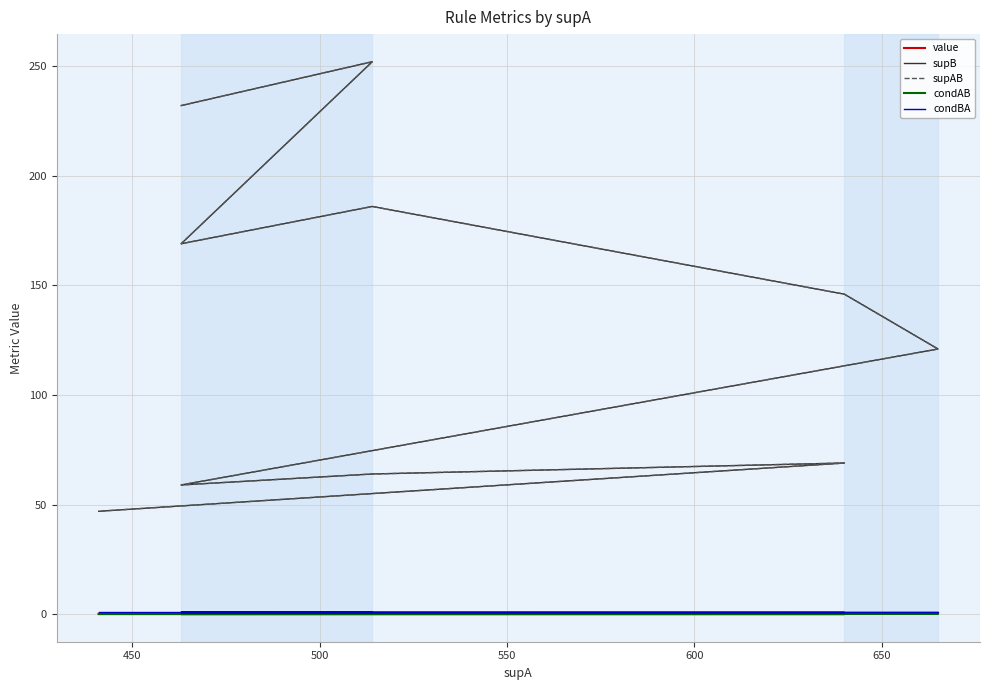

Is it true that supB equals 89.9 at 700?

False